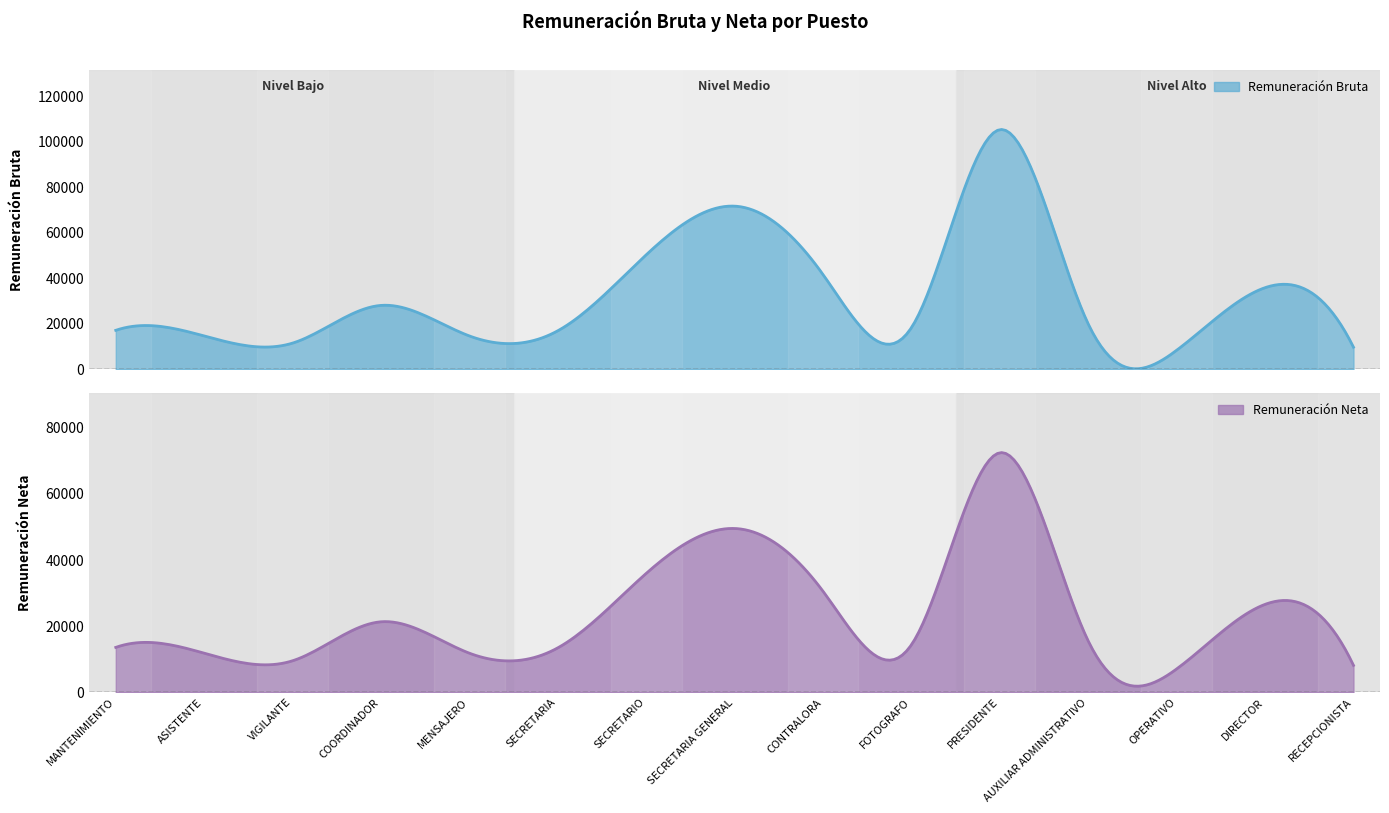

The value of Remuneración Bruta at SECRETARIO is 27293.4. True or false?

False